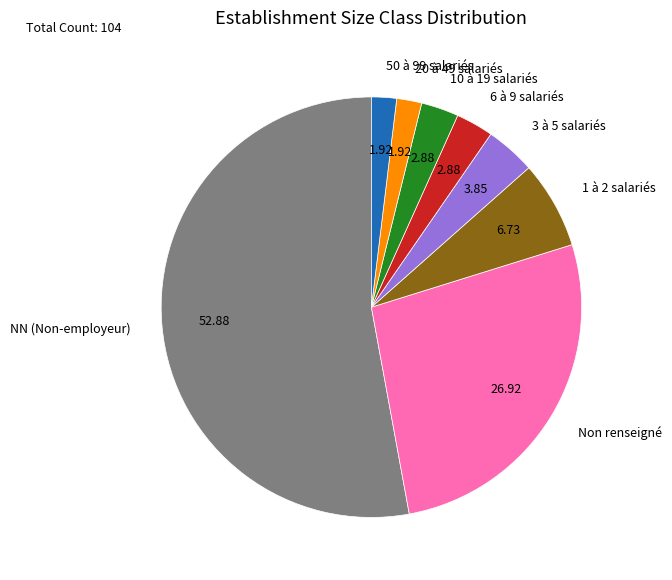

What is the majority slice?

NN (Non-employeur)